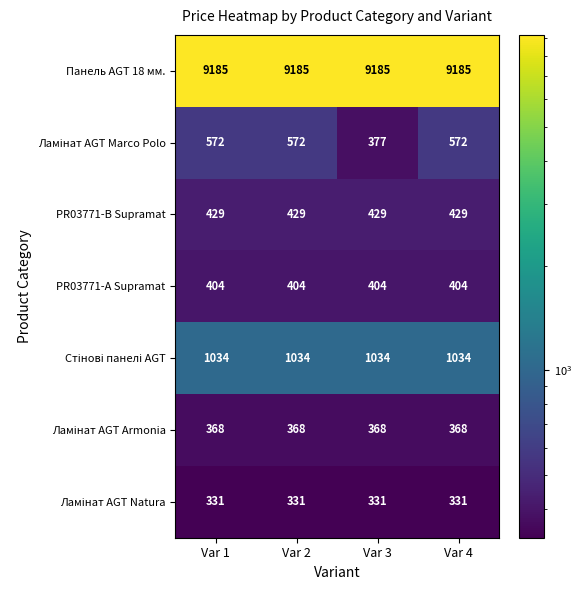

The value of Панель AGT 18 мм. at Var 3 is 6124. True or false?

False